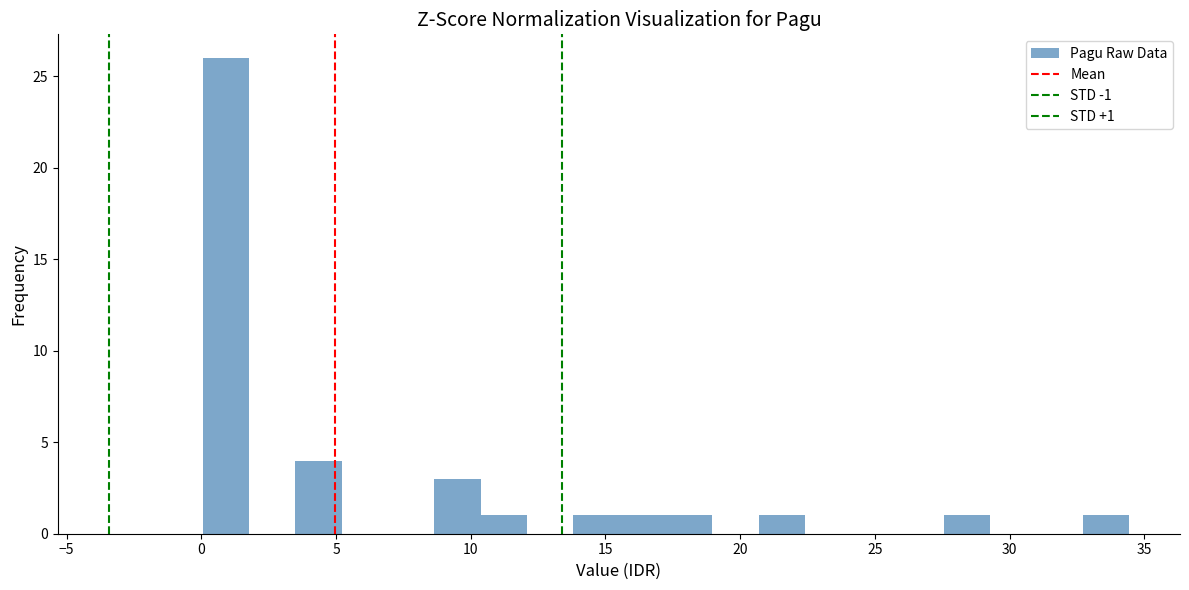

Read against the x-axis, roughly where is the centre of the tallest bar?

1.0